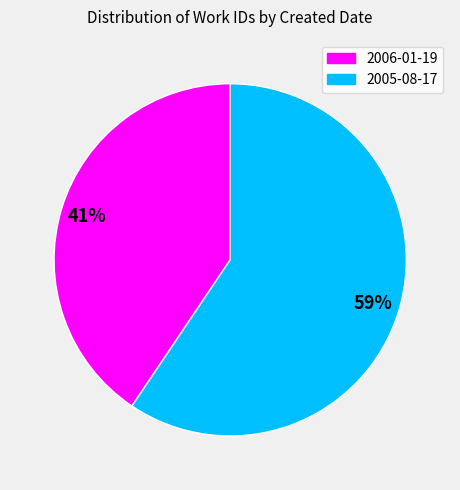

Which category has the biggest portion of the pie?

2005-08-17